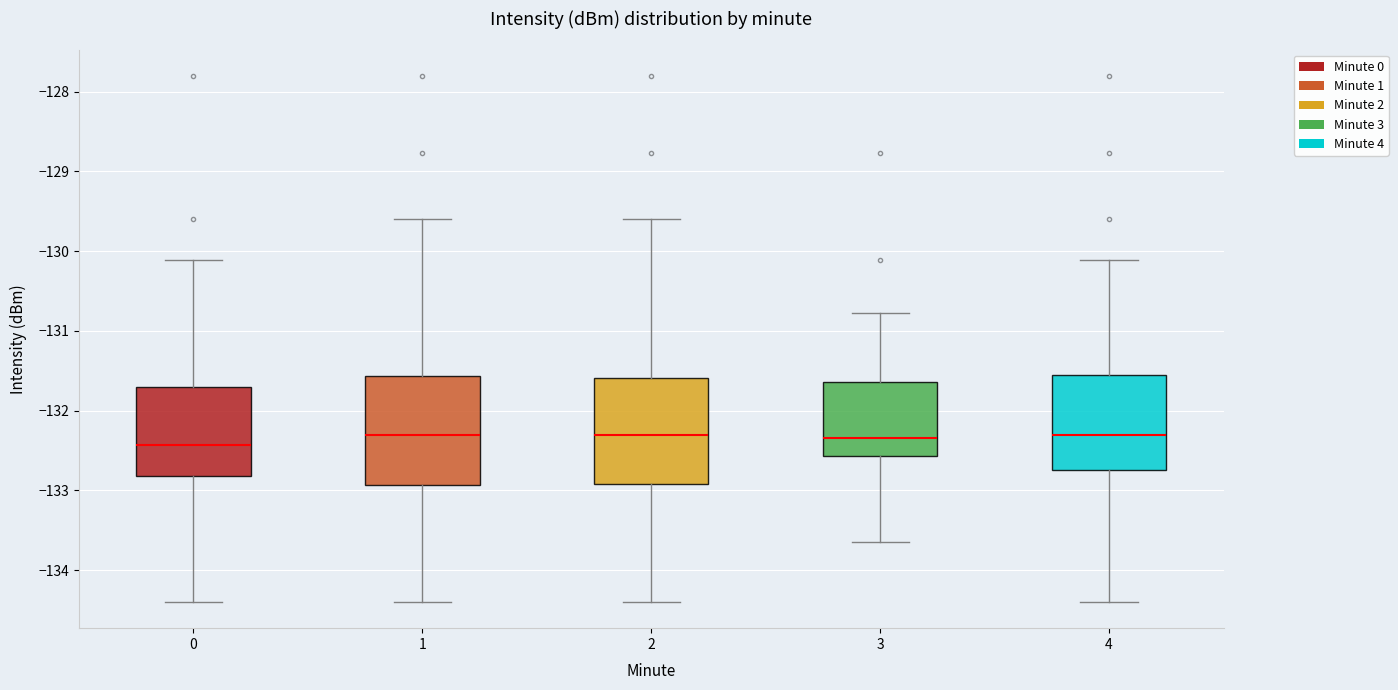

Where does the upper whisker of the box at x = 0 end on the y-axis? The values are not printed on the chart, so give them approximately, as read against the axis.

-130.1